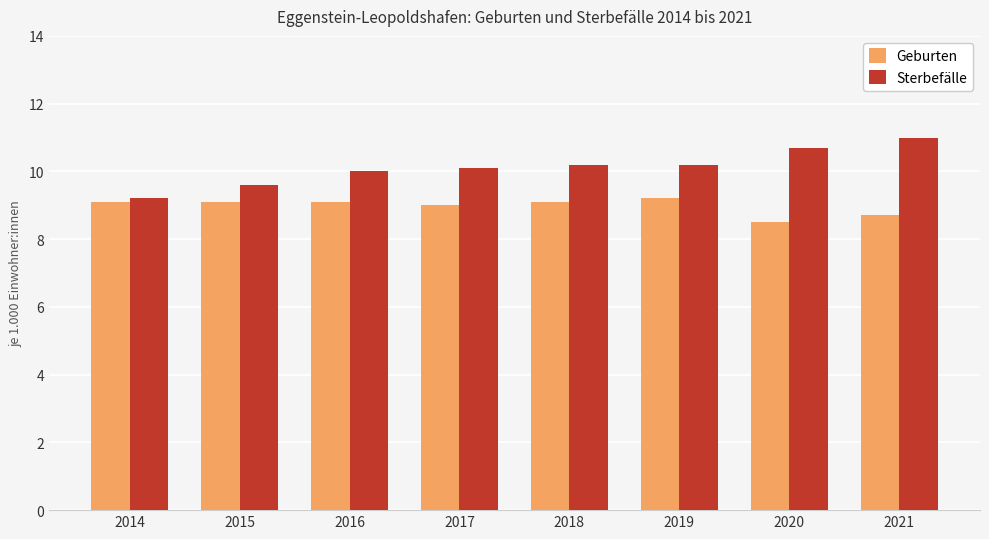

Is it true that Sterbefälle equals 10.1 at 2017?

True